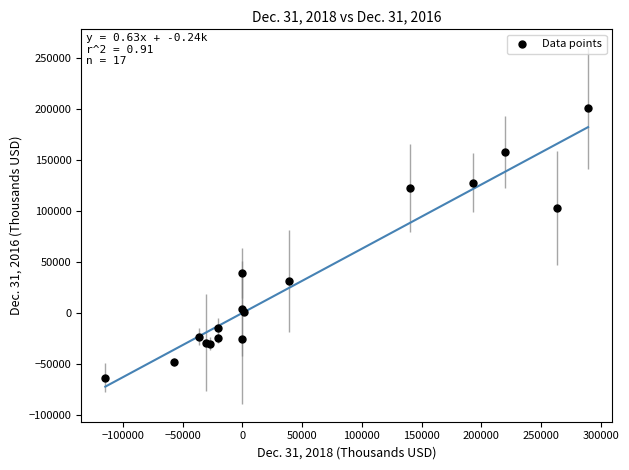

What Y value in the scatter plot is closest to 68429?

39055